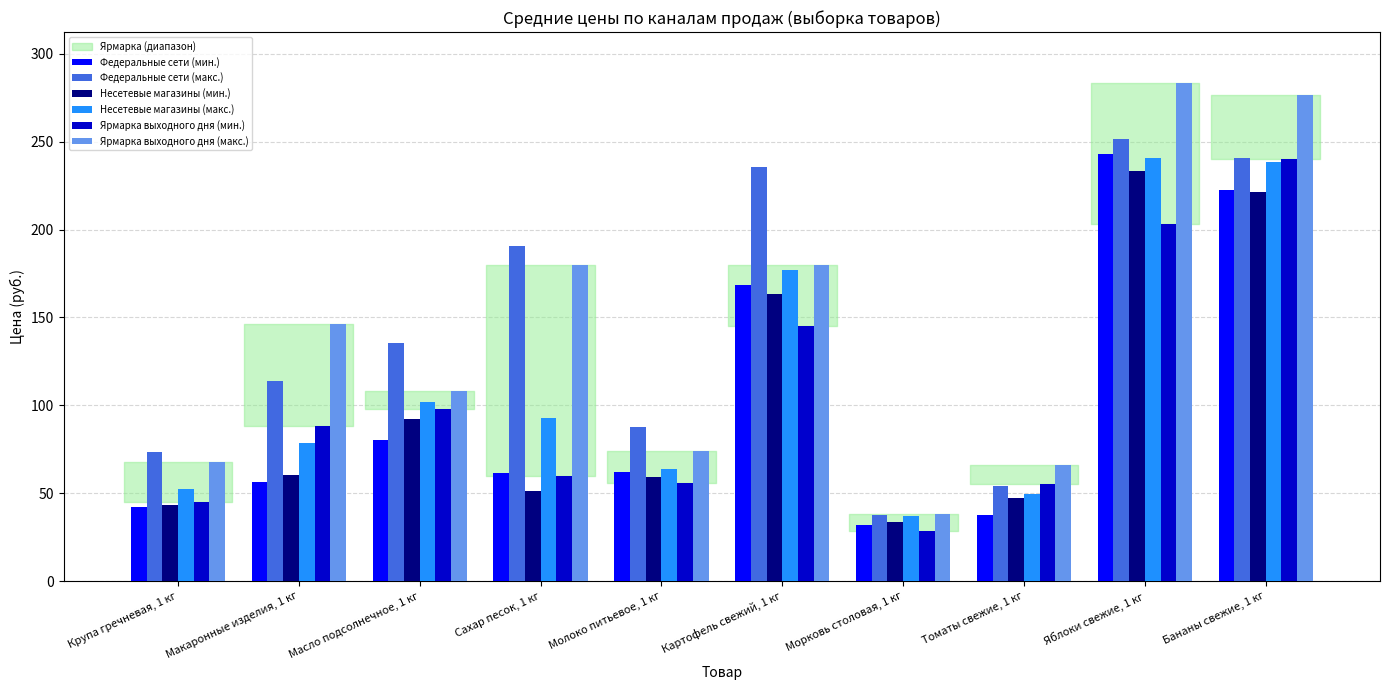

Read the Несетевые магазины (мин.) value at Картофель свежий, 1 кг.

163.2